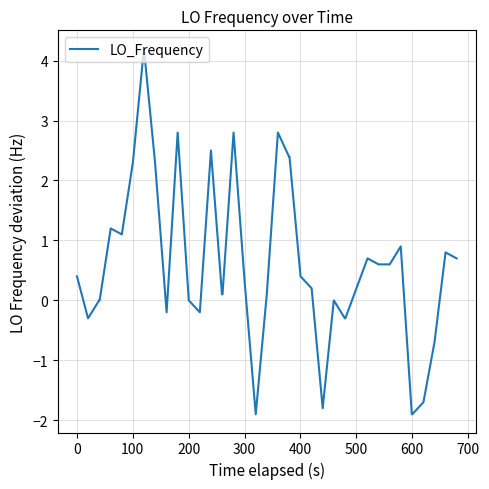

What is the sum of all values?

21.7